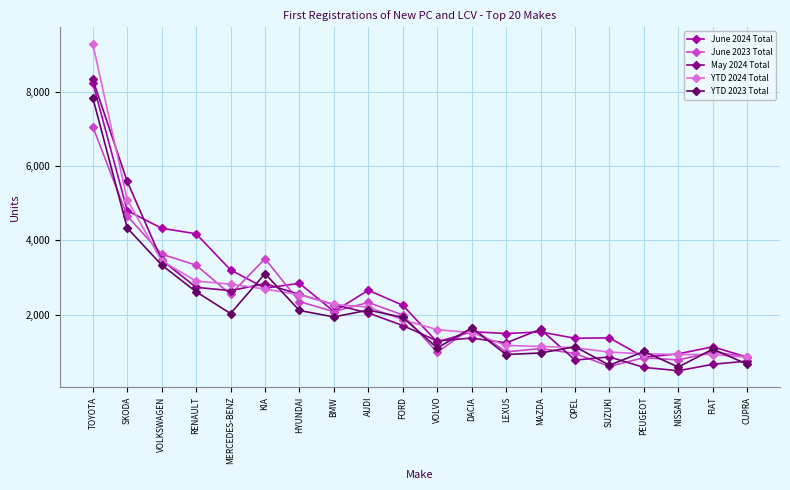

What is the difference between the maximum and minimum values in the YTD 2023 Total series?

7238.7